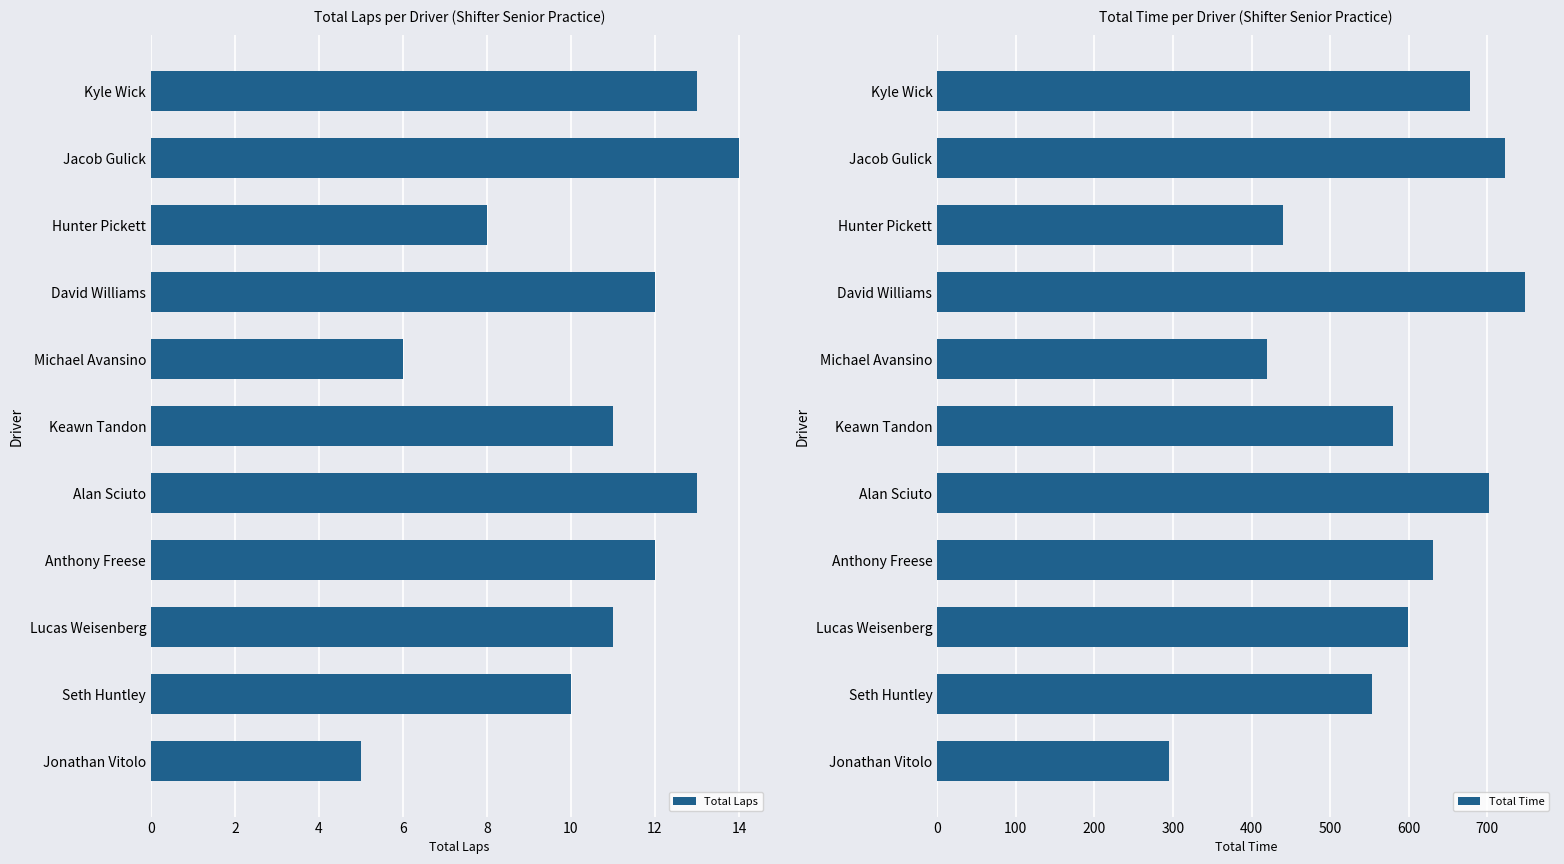

Is it true that Total Laps equals 7 at Jonathan Vitolo?

False